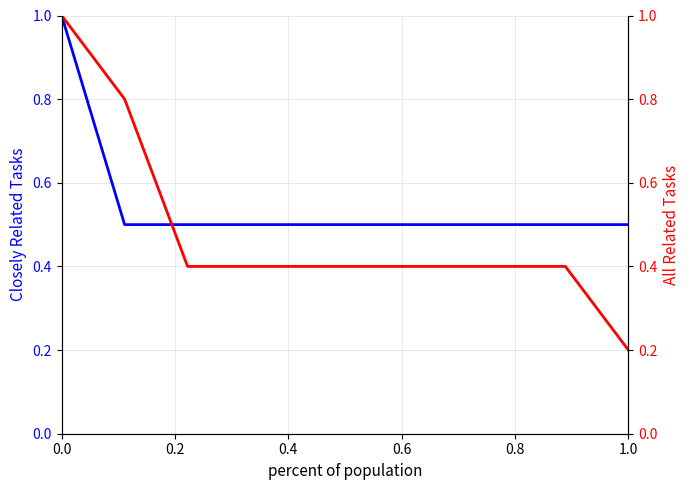

Which series has the widest spread of values?

All Related Tasks